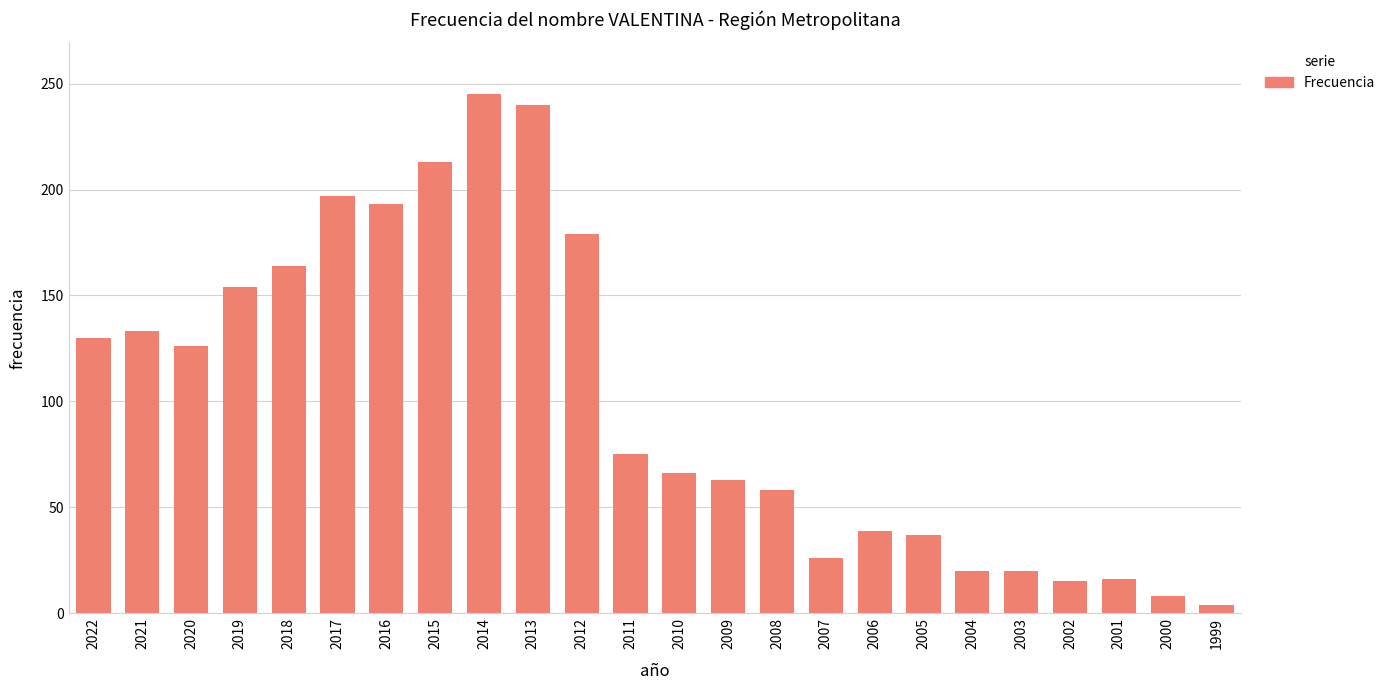

What is the sum of the values at 2010 and 2002?

81